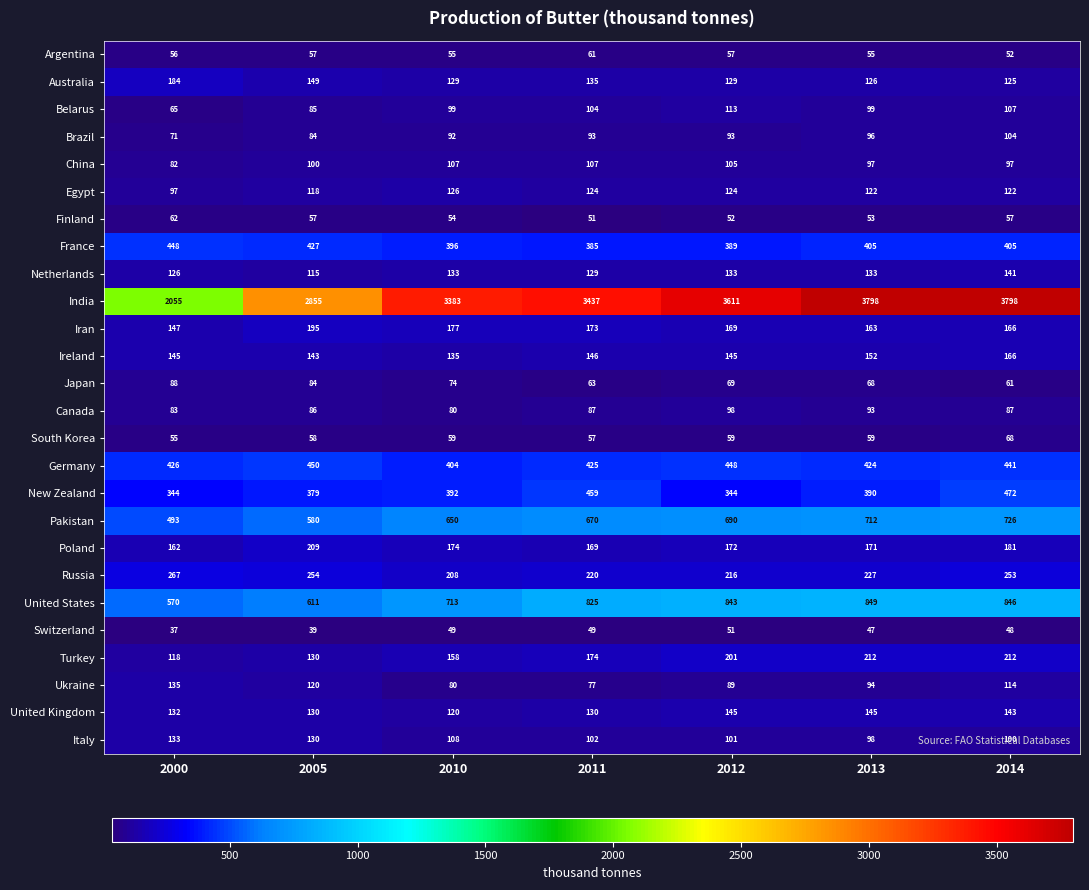

What value does the United States series have at 2014, to the nearest 5?

845